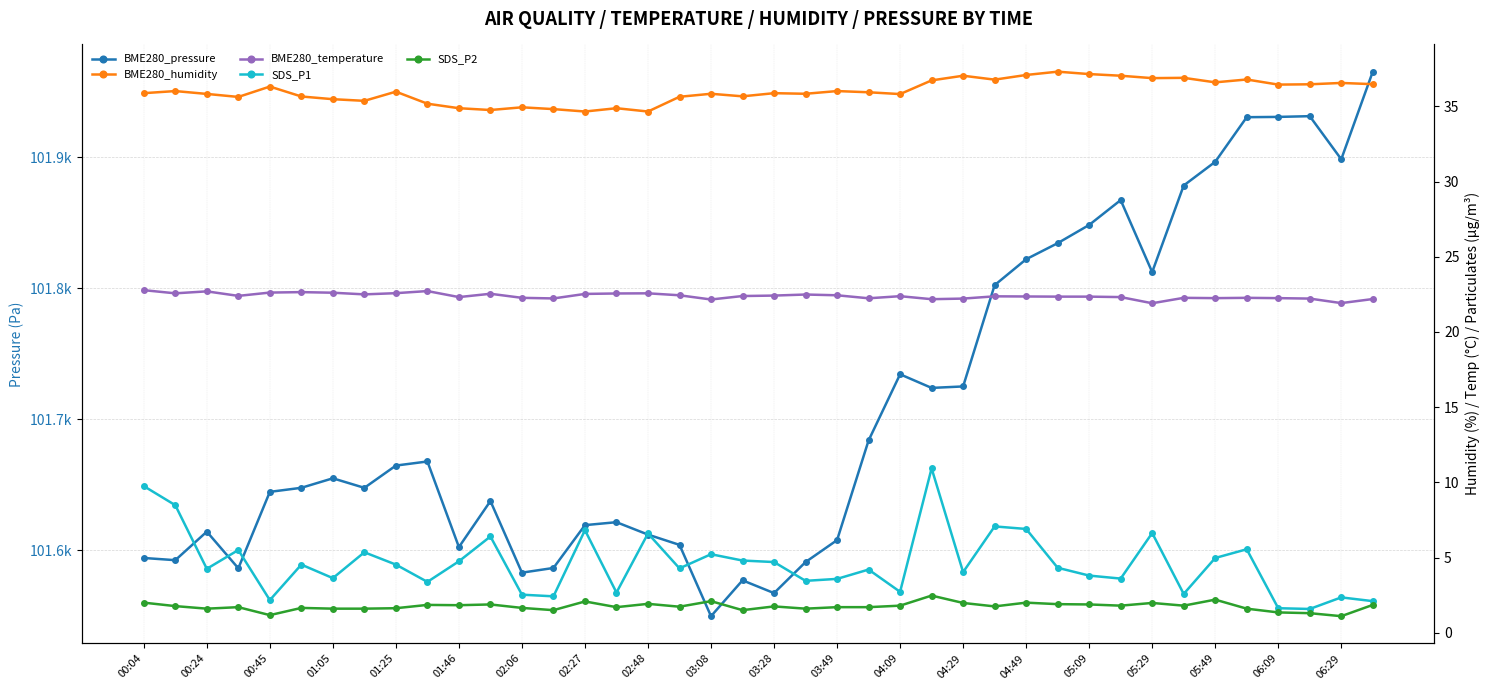

At how many categories does at least one series exceed 42253?

40